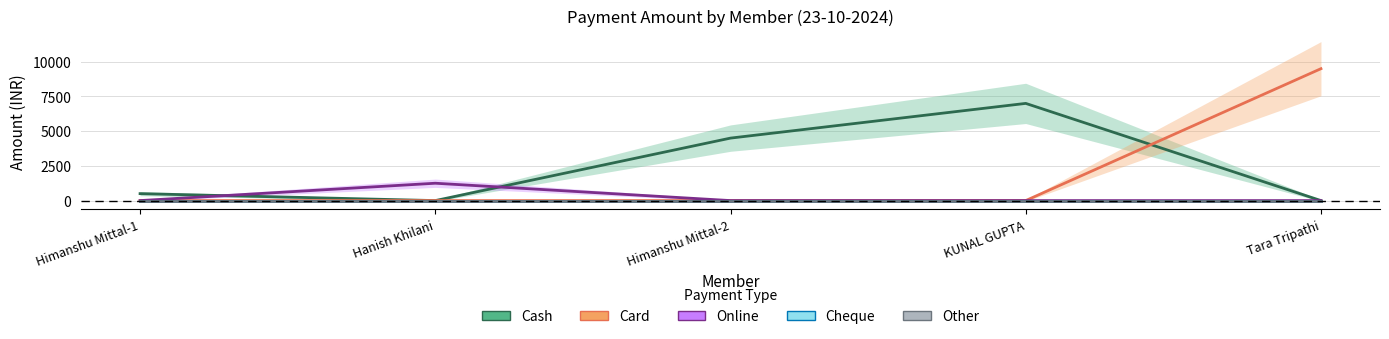

Reading right to left, transcribe all the data shown in this chart.

Cash: 0	7000	4500	0	500
Card: 9500	0	0	0	0
Online: 0	0	0	1250	0
Cheque: 0	0	0	0	0
Other: 0	0	0	0	0